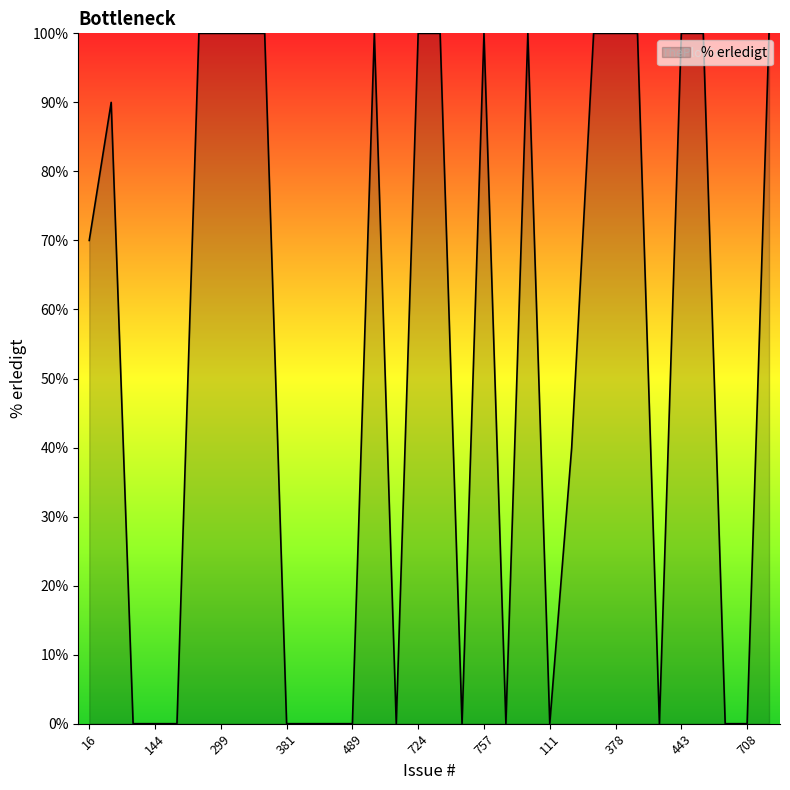

What is the greatest value displayed?

100